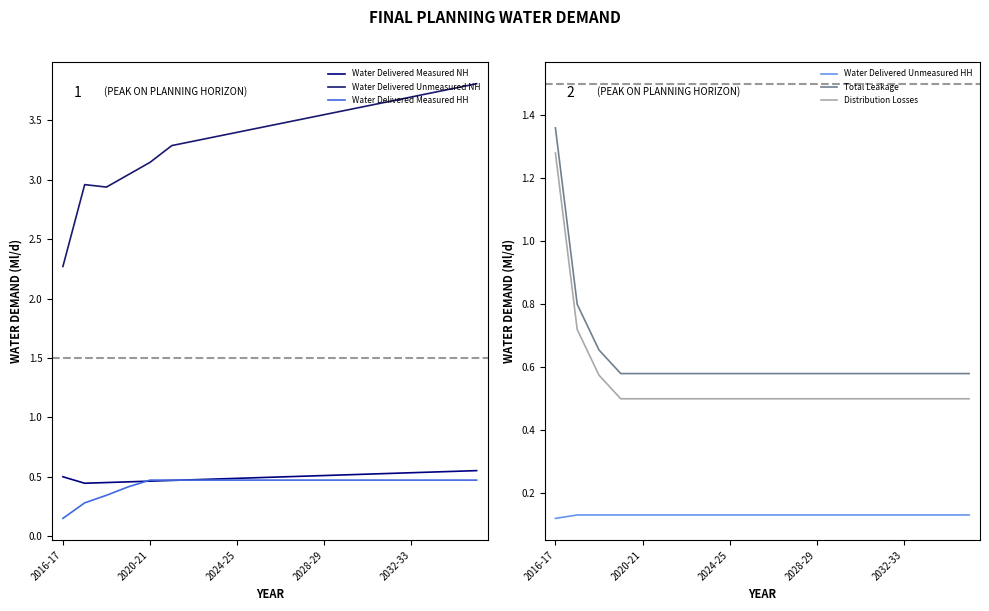

The value of Water Delivered Unmeasured NH at 14 is 4.7. True or false?

False